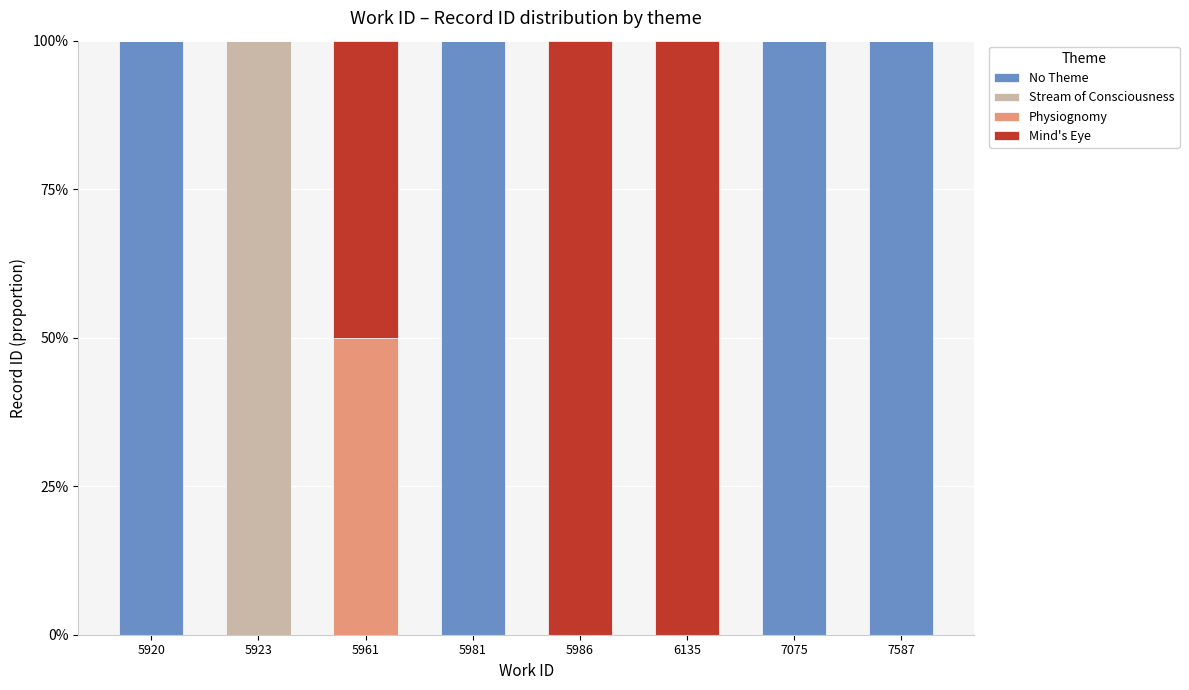

Is it true that No Theme equals -41 at 5961?

False